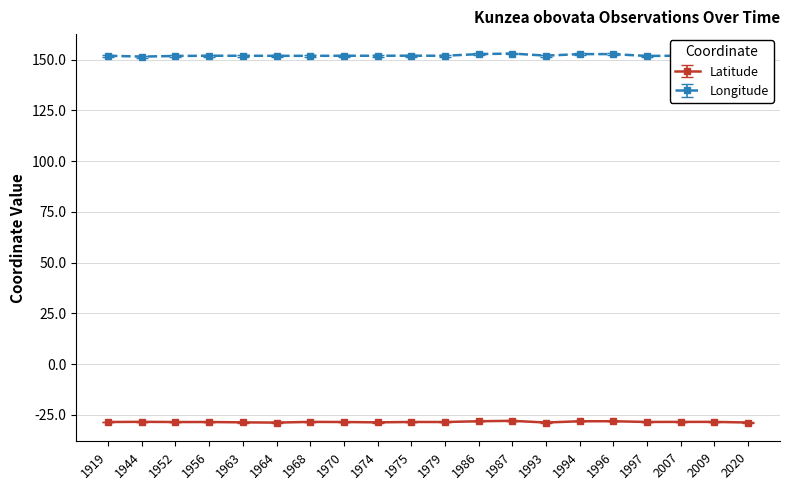

Which series has the largest total across all categories?

Longitude